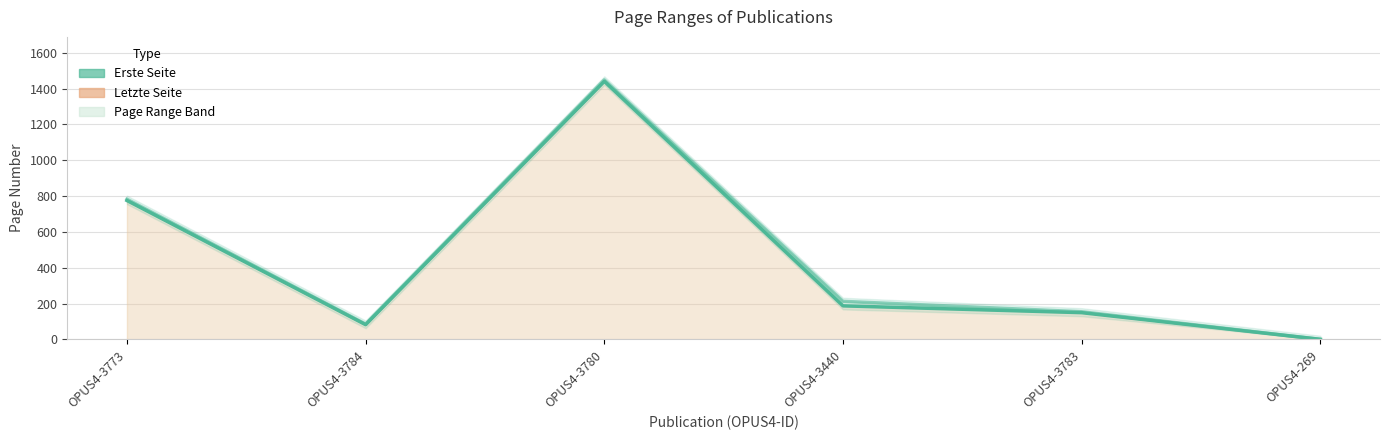

Between OPUS4-3773 and OPUS4-3783, which series saw the biggest shift?

Letzte Seite (line)